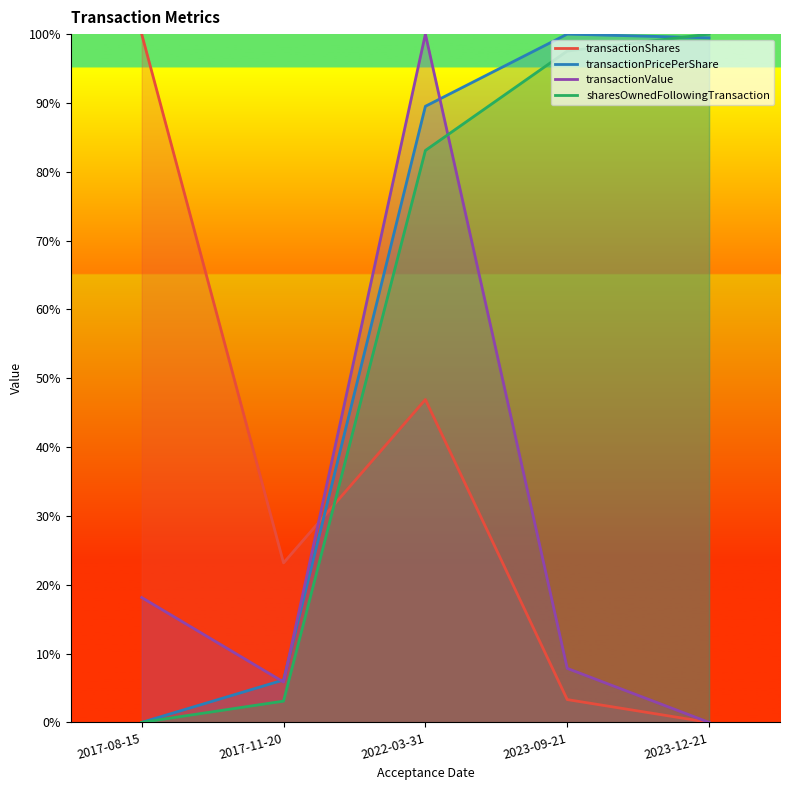

What is the label of the 2nd point from the right?

2023-09-21